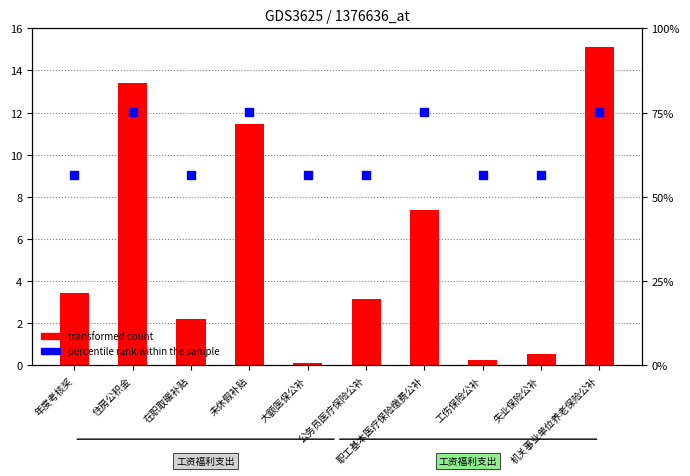

At which category is the sum across all series the highest?

机关事业单位养老保险公补